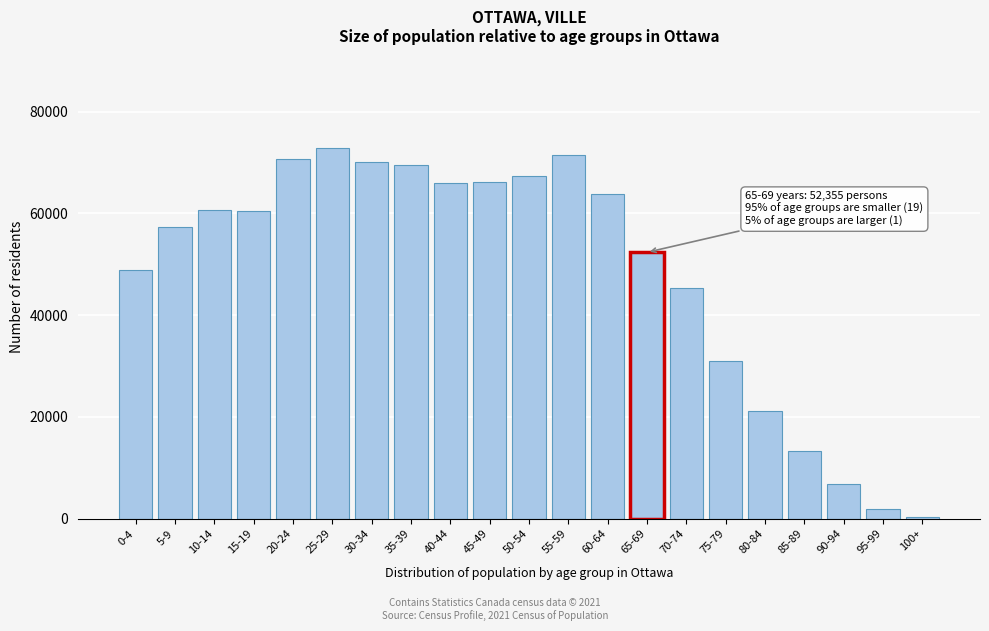

The value at 65-69 is 32094. True or false?

False